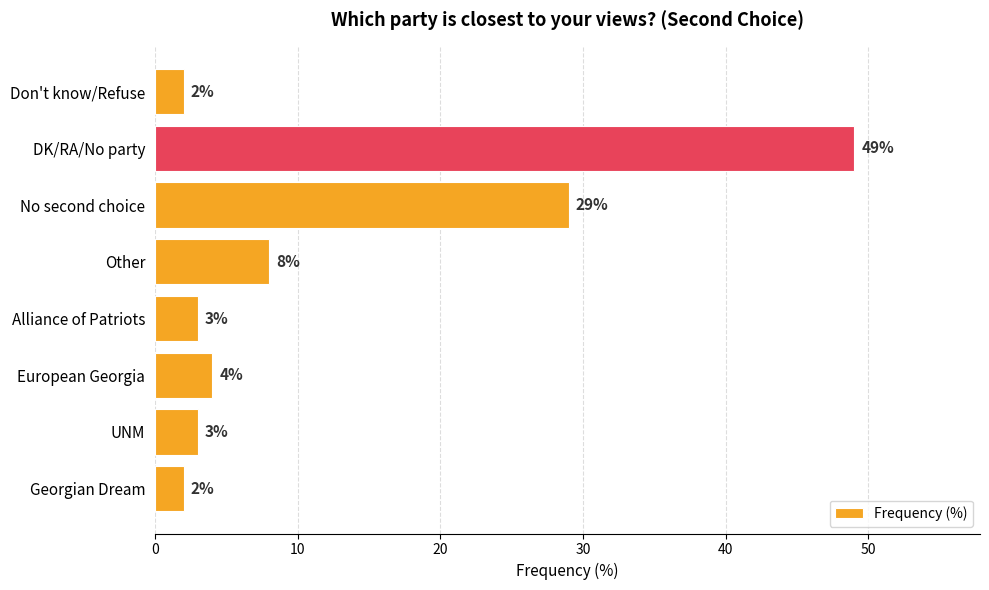

What is the difference between the second highest and second lowest values?

27